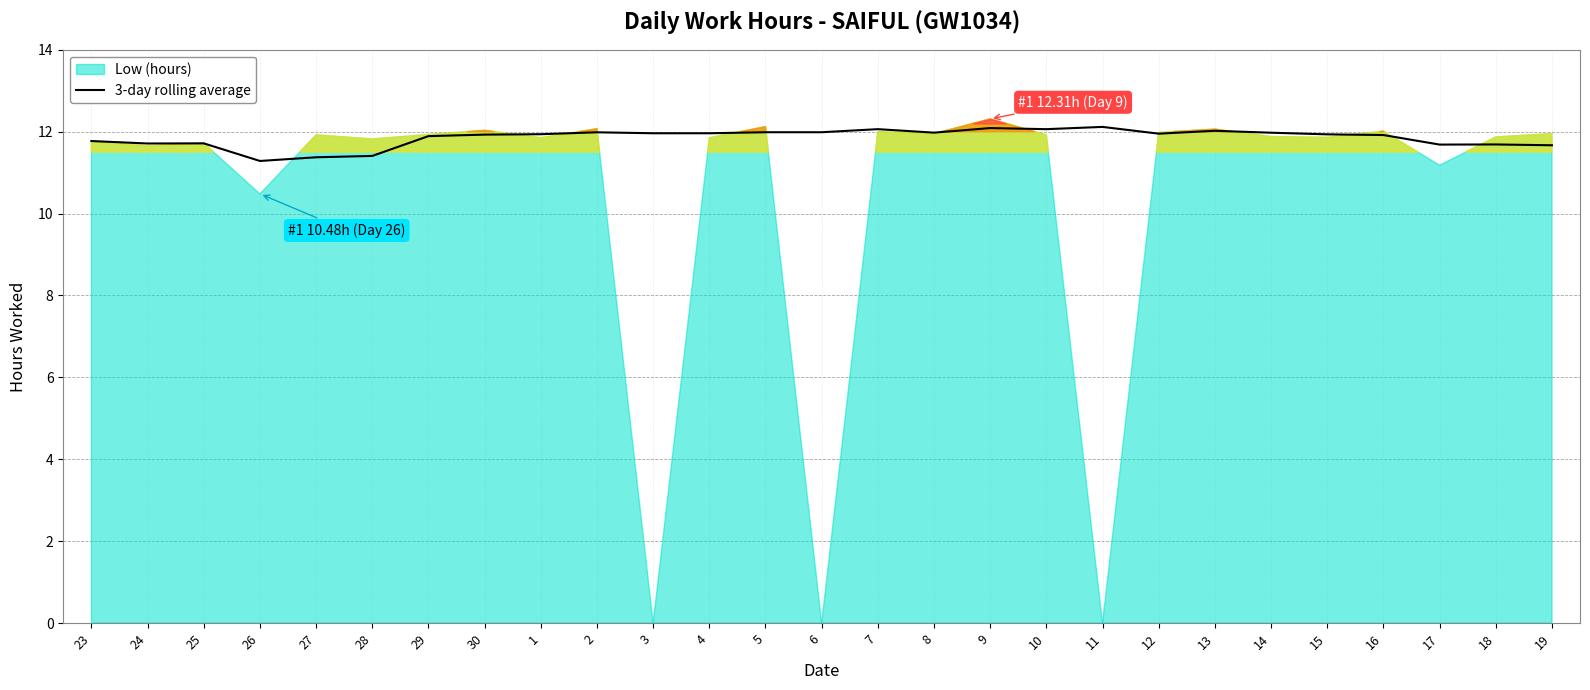

The value at 28 is 18.9. True or false?

False